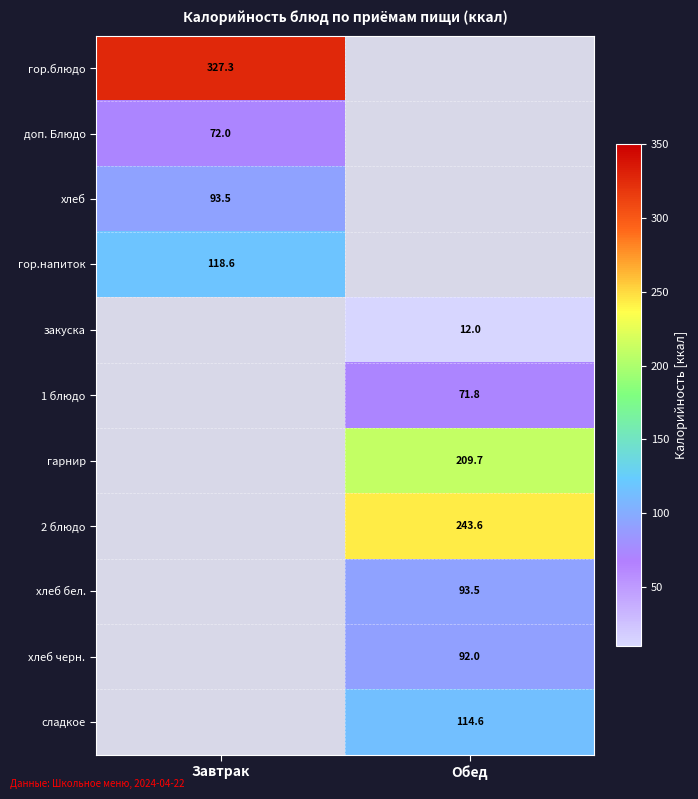

At which category does the chart reach its minimum across all series?

Обед